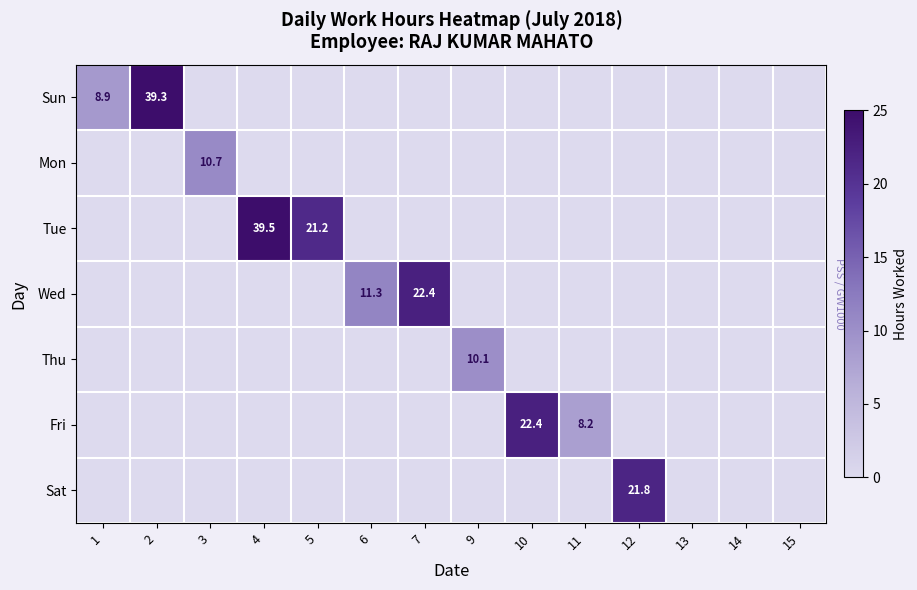

Which series has the largest total across all categories?

Tue